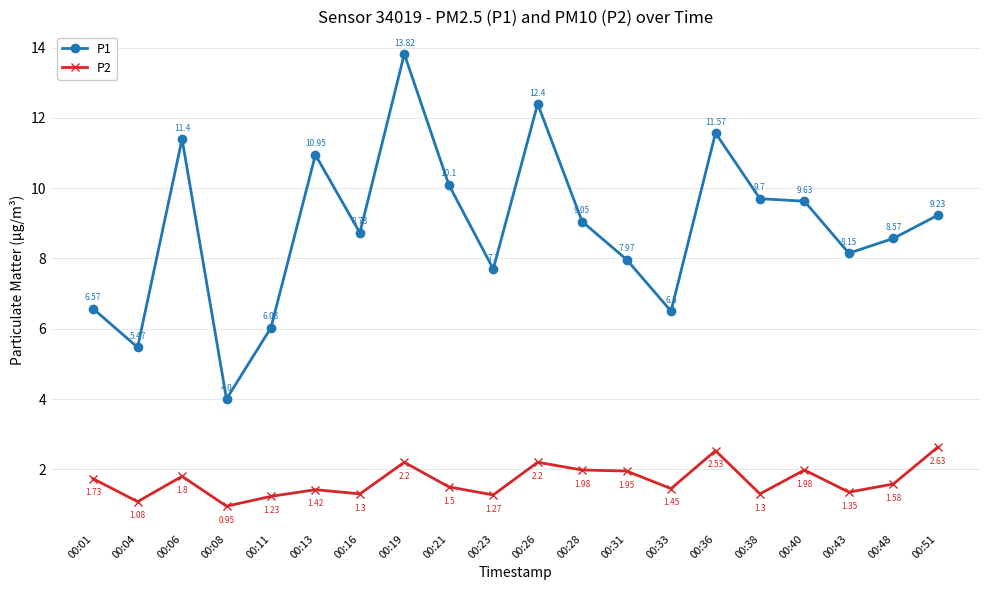

How many distinct data groups are displayed?

2